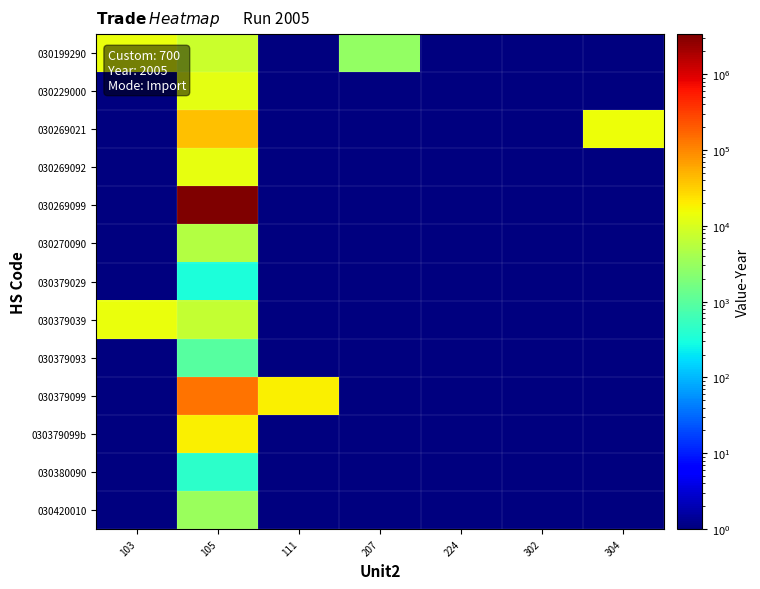

Reading left to right, transcribe all the data shown in this chart.

030199290: 103=13976.0	105=7832.0	111=0.5	207=2939.0	224=0.5	302=0.5	304=0.5
030229000: 103=0.5	105=12406.0	111=0.5	207=0.5	224=0.5	302=0.5	304=0.5
030269021: 103=0.5	105=39611.0	111=0.5	207=0.5	224=0.5	302=0.5	304=15187.0
030269092: 103=0.5	105=13300.0	111=0.5	207=0.5	224=0.5	302=0.5	304=0.5
030269099: 103=0.5	105=3384848.0	111=0.5	207=0.5	224=0.5	302=0.5	304=0.5
030270090: 103=0.5	105=5027.0	111=0.5	207=0.5	224=0.5	302=0.5	304=0.5
030379029: 103=0.5	105=325.0	111=0.5	207=0.5	224=0.5	302=0.5	304=0.5
030379039: 103=13976.0	105=6841.0	111=0.5	207=0.5	224=0.5	302=0.5	304=0.5
030379093: 103=0.5	105=964.0	111=0.5	207=0.5	224=0.5	302=0.5	304=0.5
030379099: 103=0.5	105=136986.0	111=19219.0	207=0.5	224=0.5	302=0.5	304=0.5
030379099b: 103=0.5	105=19219.0	111=0.5	207=0.5	224=0.5	302=0.5	304=0.5
030380090: 103=0.5	105=448.0	111=0.5	207=0.5	224=0.5	302=0.5	304=0.5
030420010: 103=0.5	105=3188.0	111=0.5	207=0.5	224=0.5	302=0.5	304=0.5